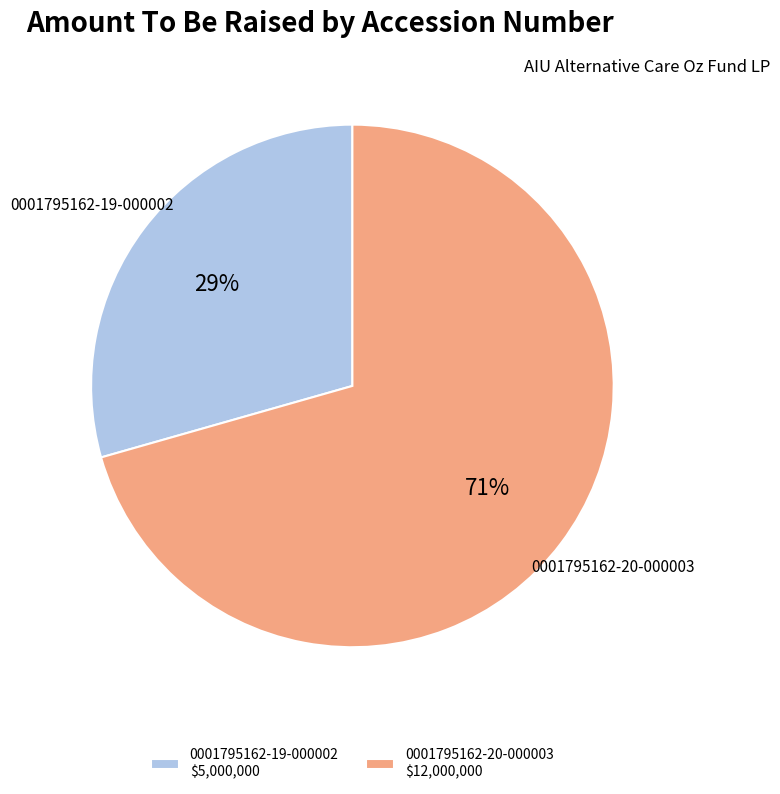

Do 0001795162-19-000002 and 0001795162-20-000003 together represent more than half of the pie?

Yes